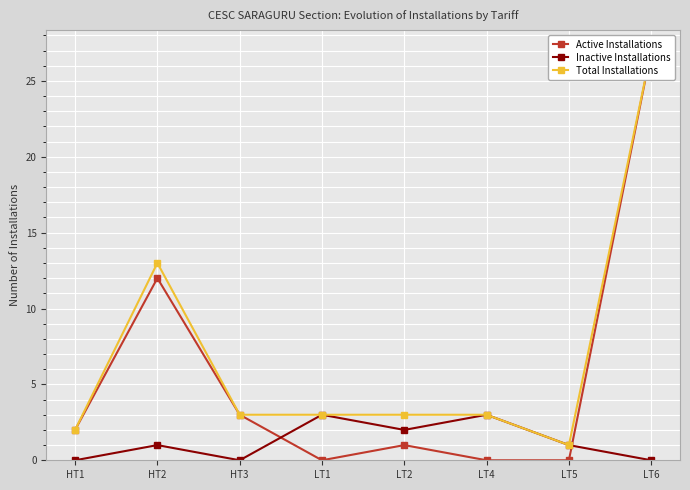

The Total Installations series shows 3 at HT3. True or false?

True